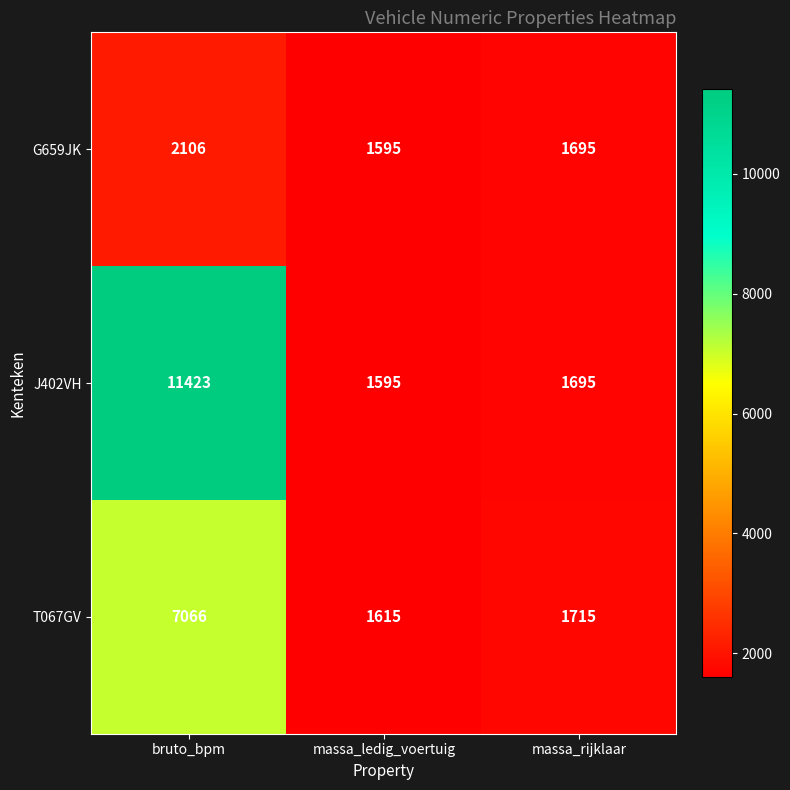

What is the difference between the highest and lowest values at bruto_bpm?

9317